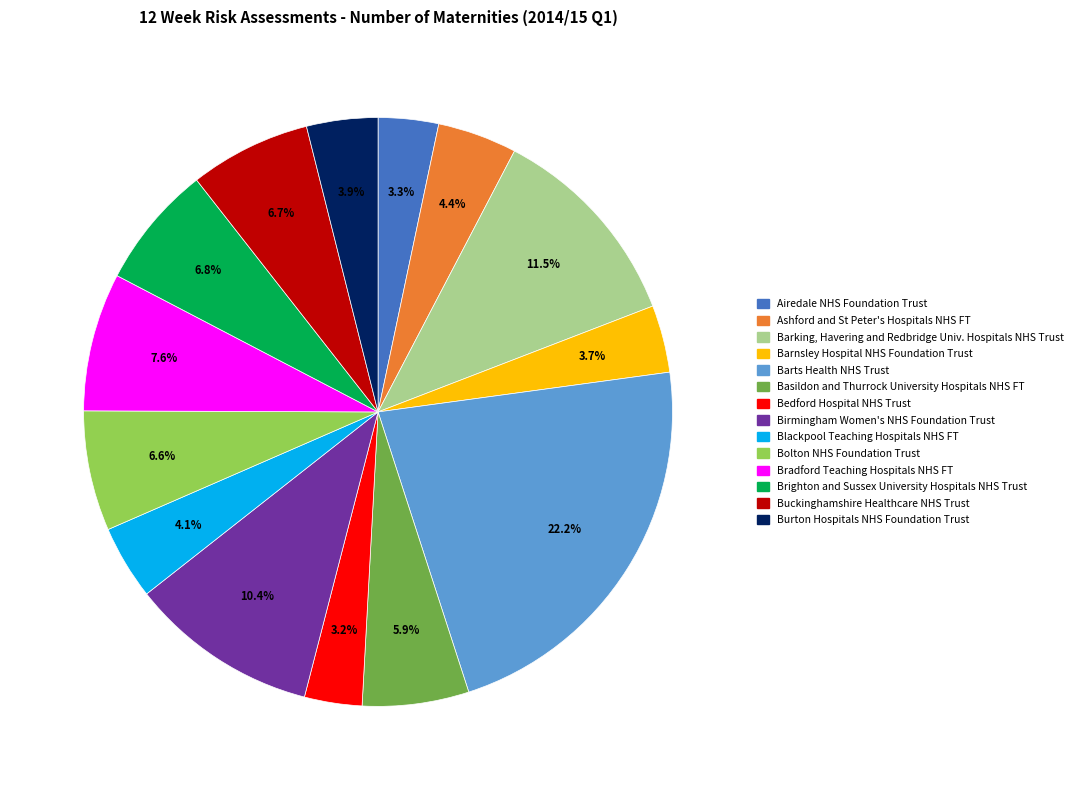

Is there a majority slice in this chart?

No